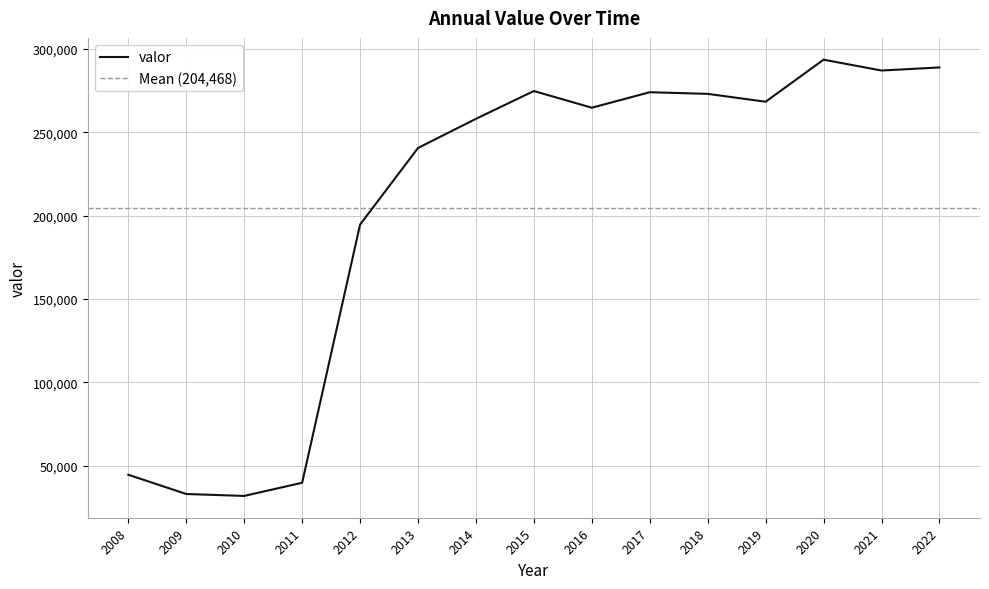

Rank the categories by value from lowest to highest.

2010, 2009, 2011, 2008, 2012, 2013, 2014, 2016, 2019, 2018, 2017, 2015, 2021, 2022, 2020